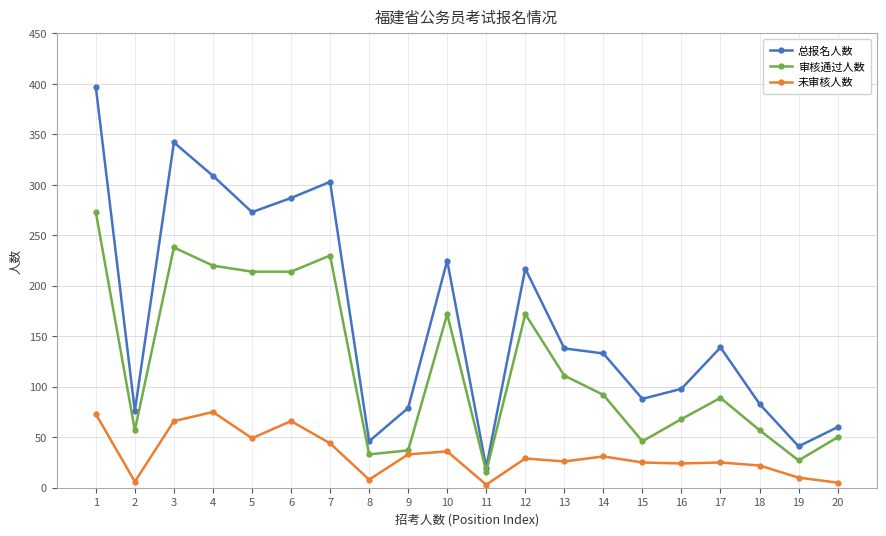

The 未审核人数 series shows 6 at 2. True or false?

True